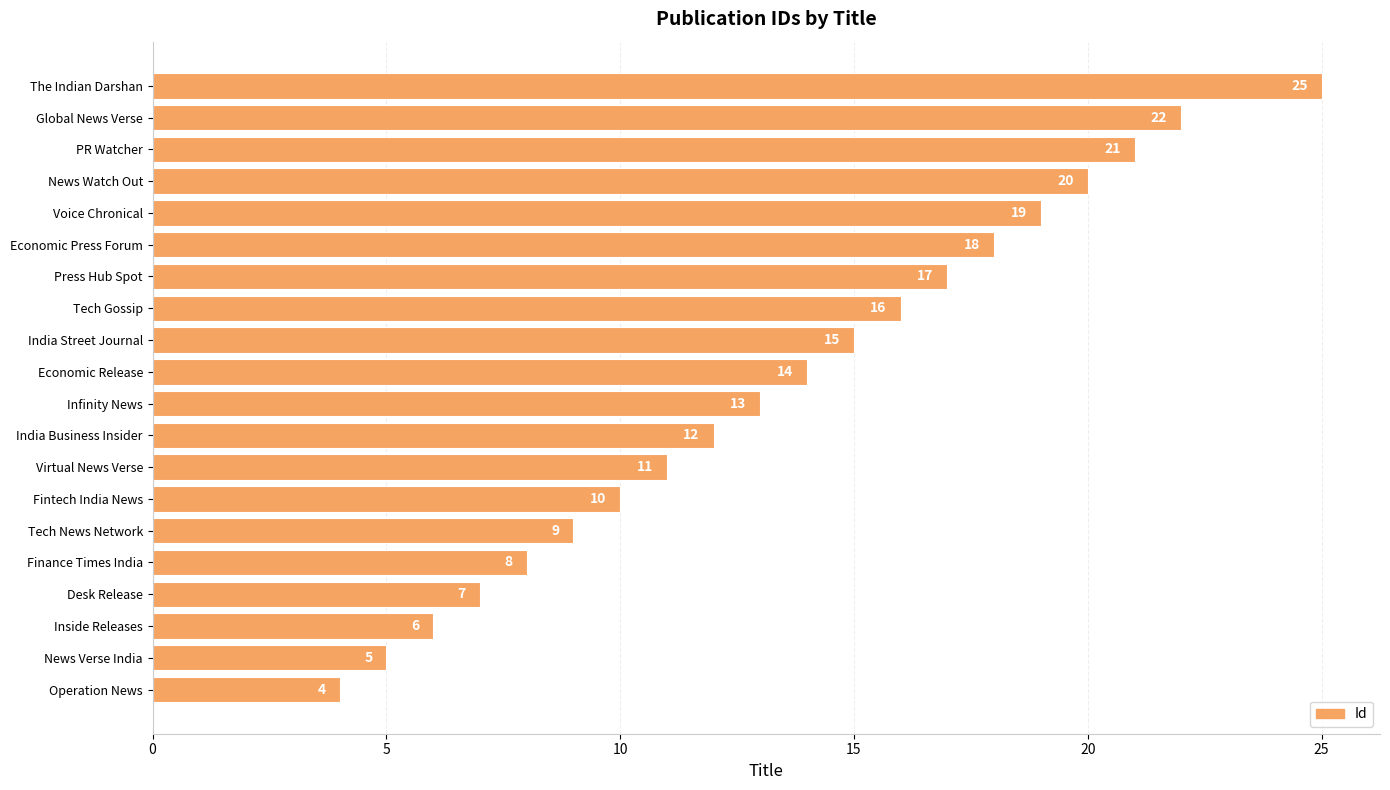

What is the difference between the maximum and second lowest values?

20